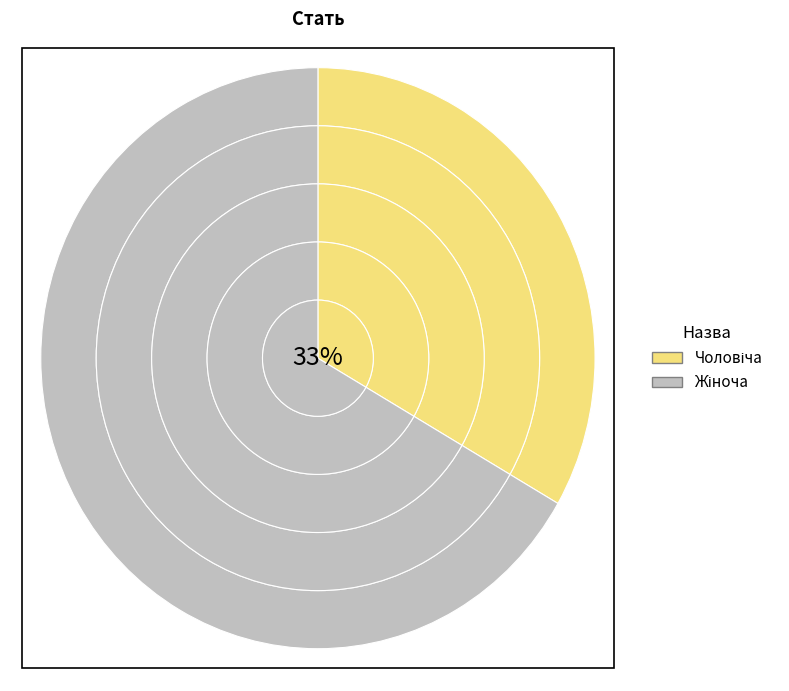

The Жіноча slice represents 59% of the pie. True or false?

False